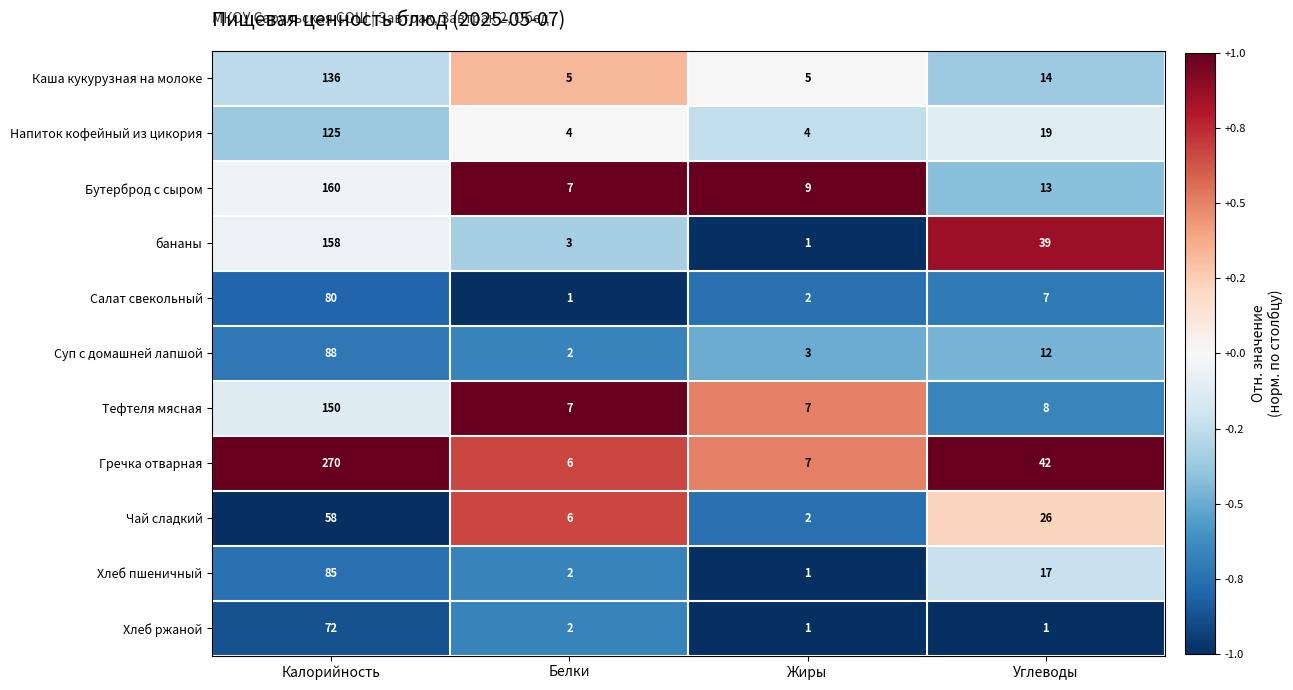

Which series changed the most between Калорийность and Углеводы?

Гречка отварная